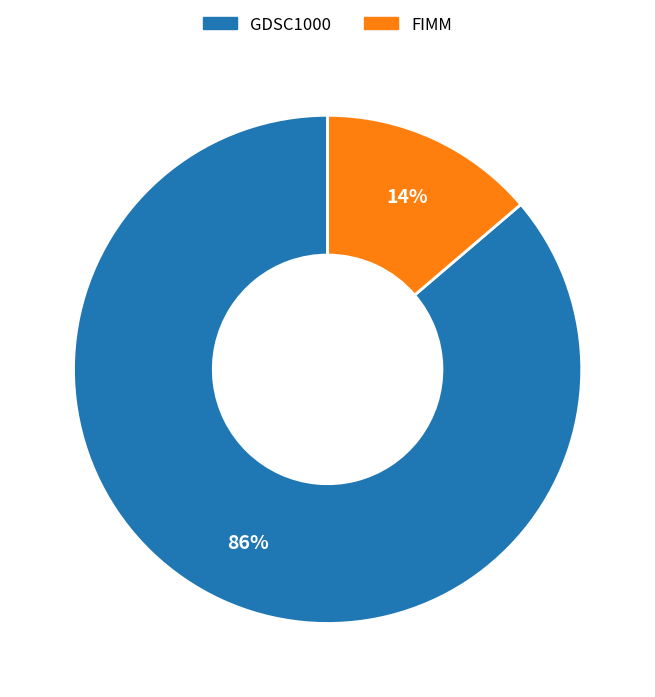

To the nearest percent, what portion does FIMM represent?

14%